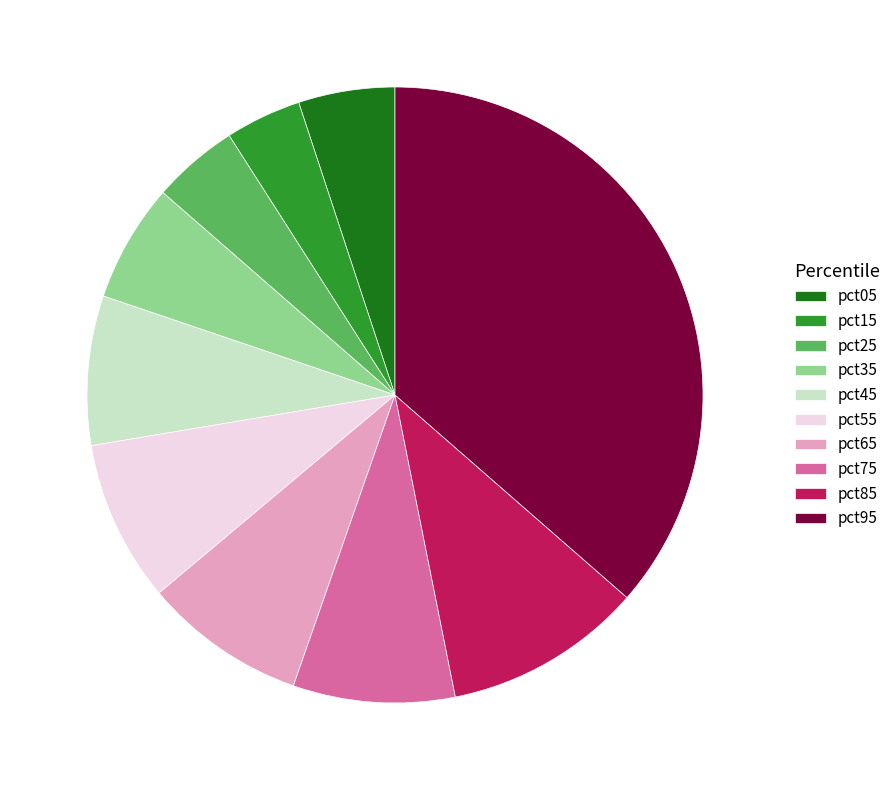

Does any single category account for the majority?

No